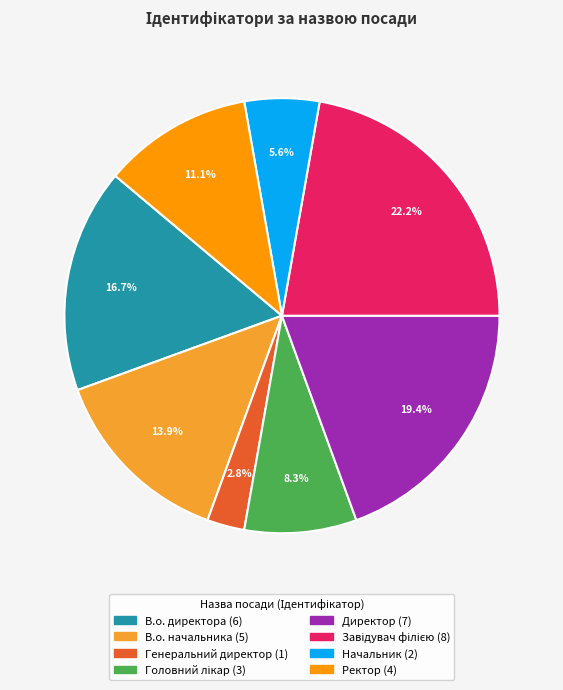

What is the ratio of the value at Начальник to the value at В.о. директора?

0.3